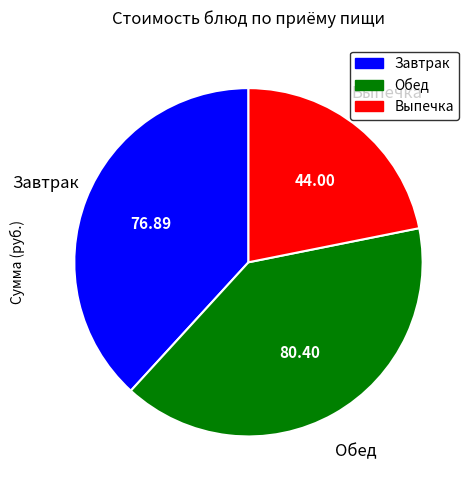

Does any single category account for the majority?

No